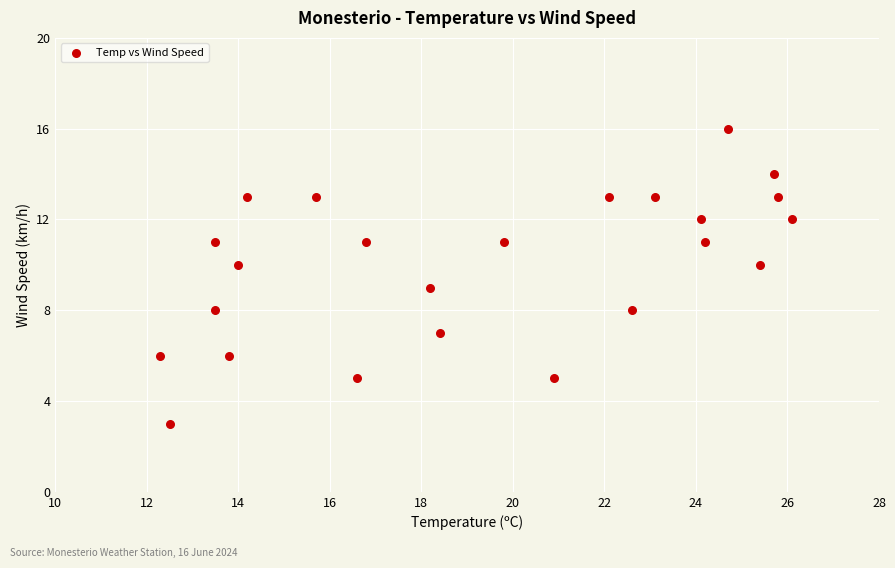

What is the range of Y values (max minus min)?

13